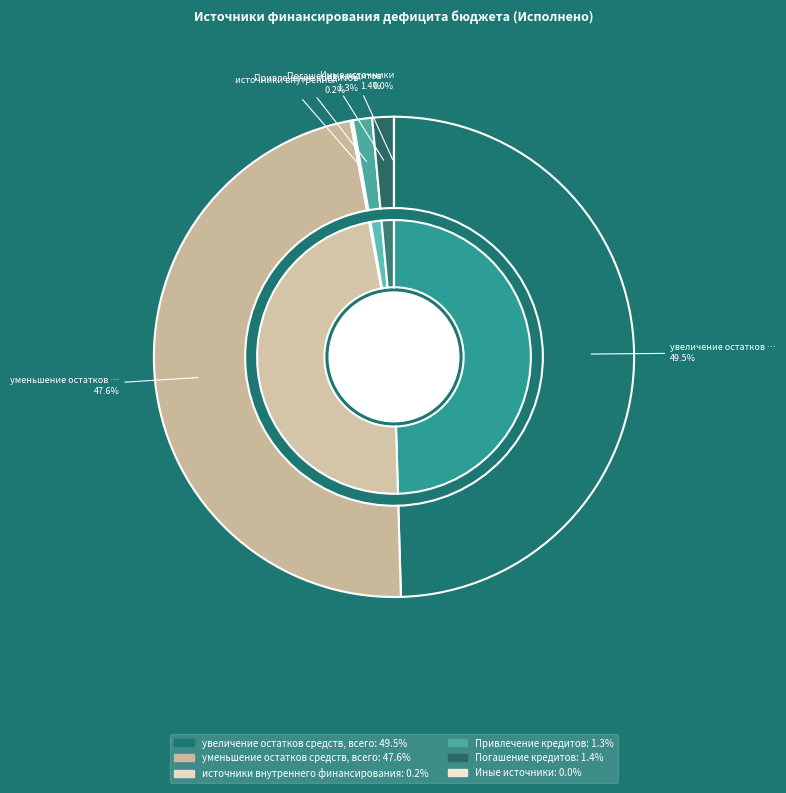

To the nearest percent, what is the combined percentage of уменьшение остатков средств, всего and увеличение остатков средств, всего?

97%